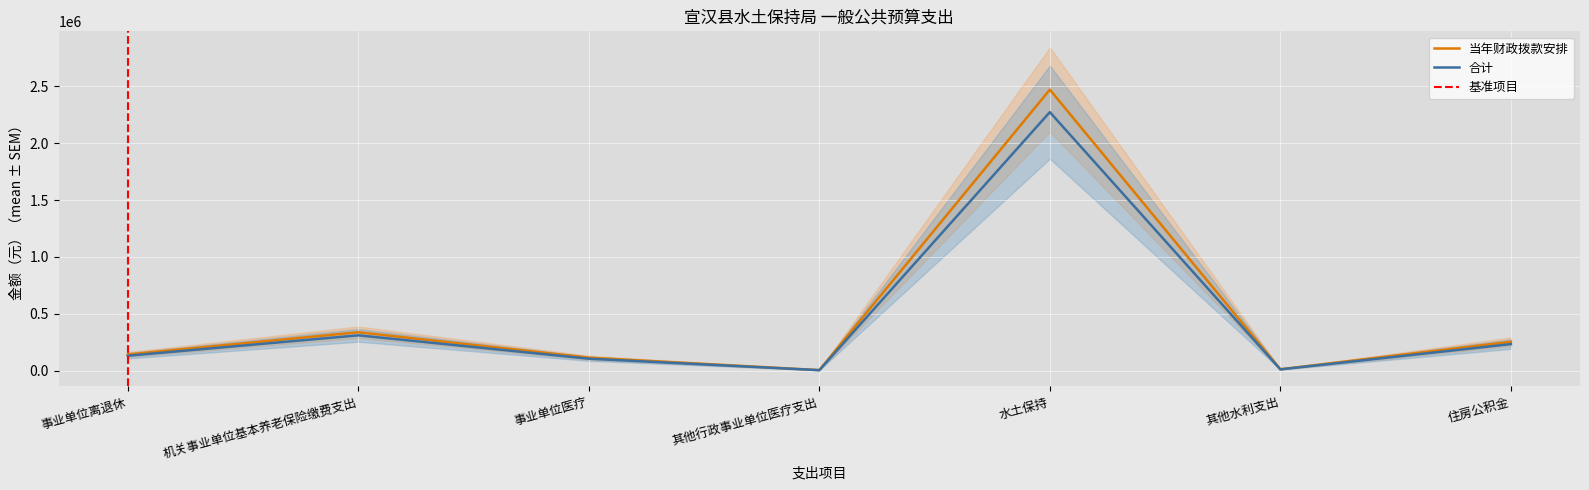

What is the spread (max minus min) of values at 事业单位医疗?

9180.6